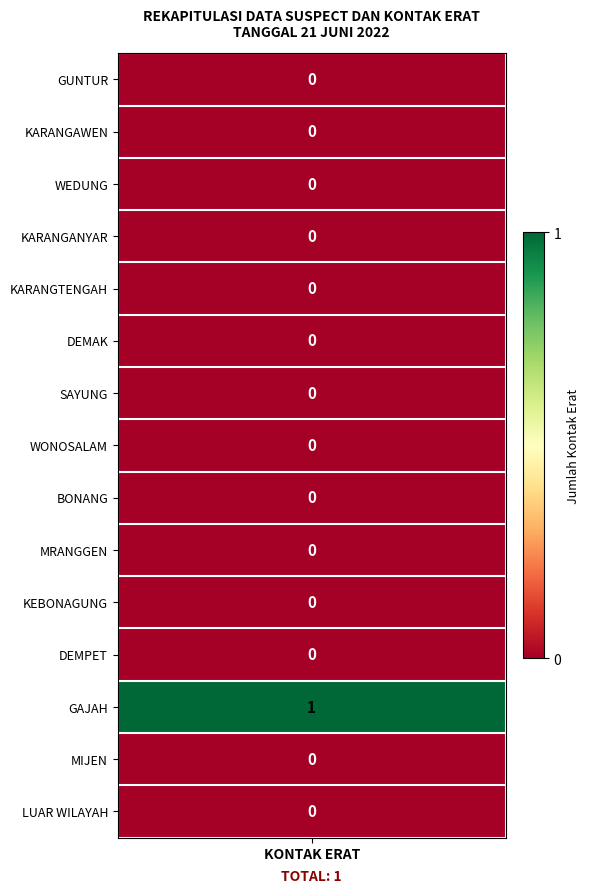

What is the difference between the maximum and second lowest values?

1